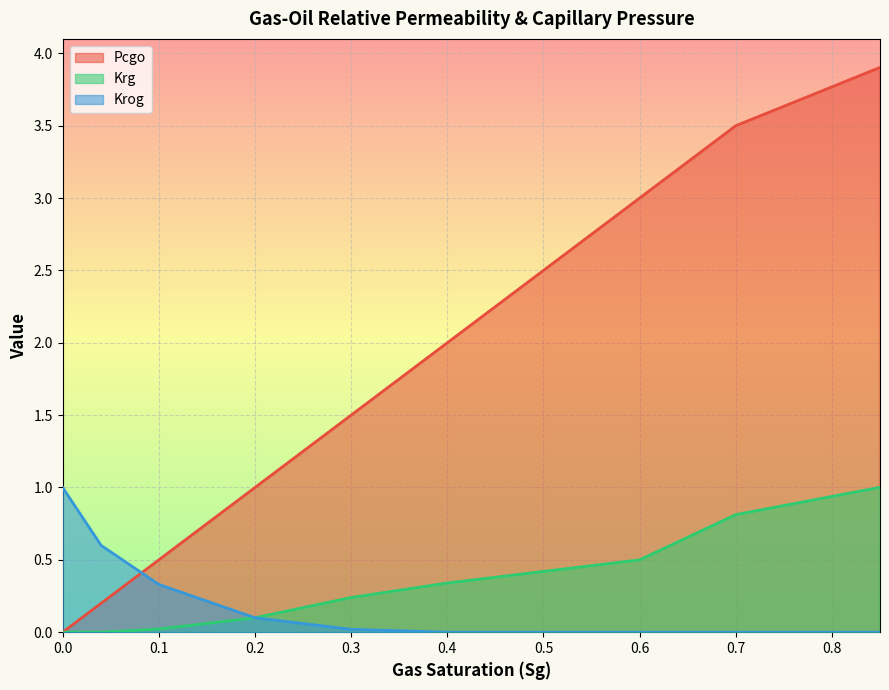

True or false: Krog has a value of 0.0 at 0.5.

True